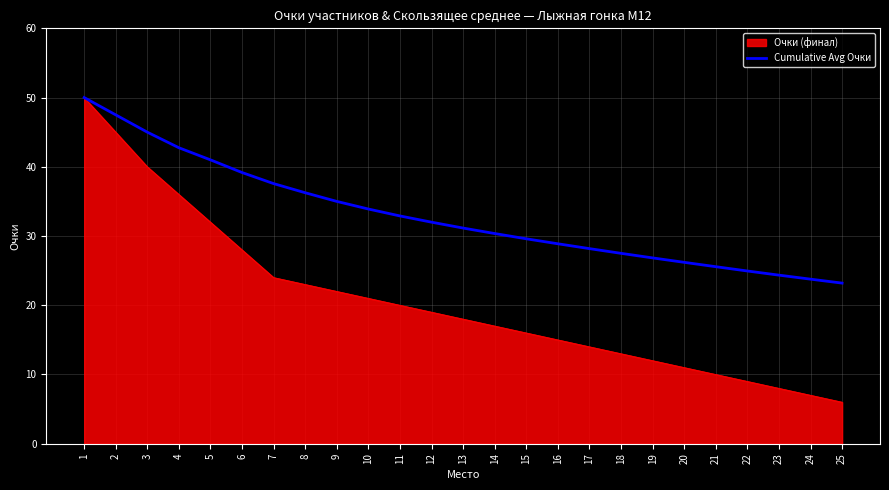

The Очки (финал) series shows 6.8 at 14. True or false?

False